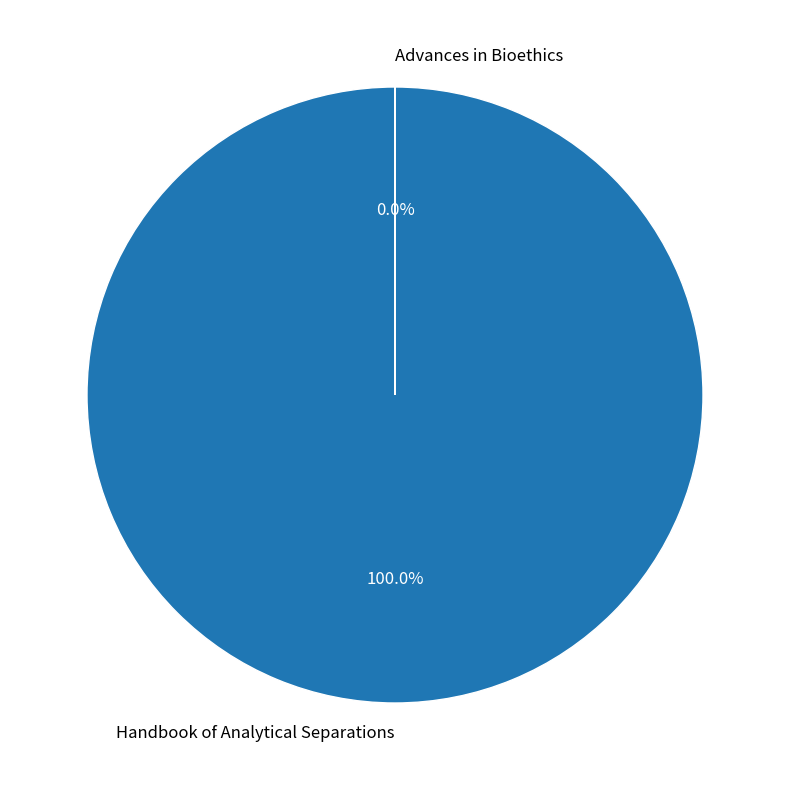

To the nearest percent, what is the difference between the largest and smallest slice percentages?

100%